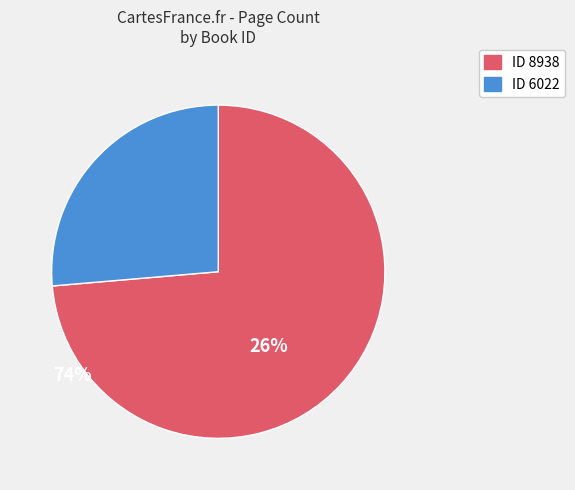

Does any single category account for the majority?

Yes